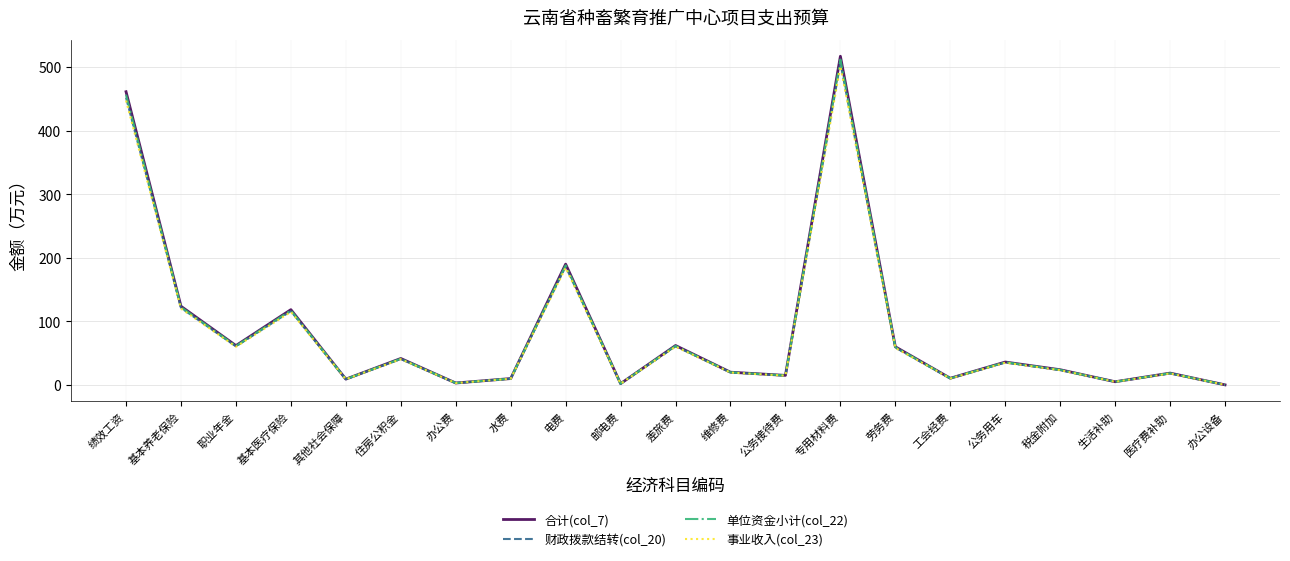

What position from the right is 住房公积金?

16